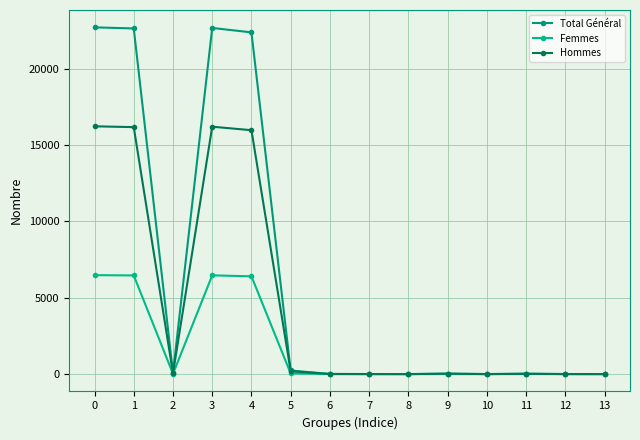

How many lines are shown in the chart?

3